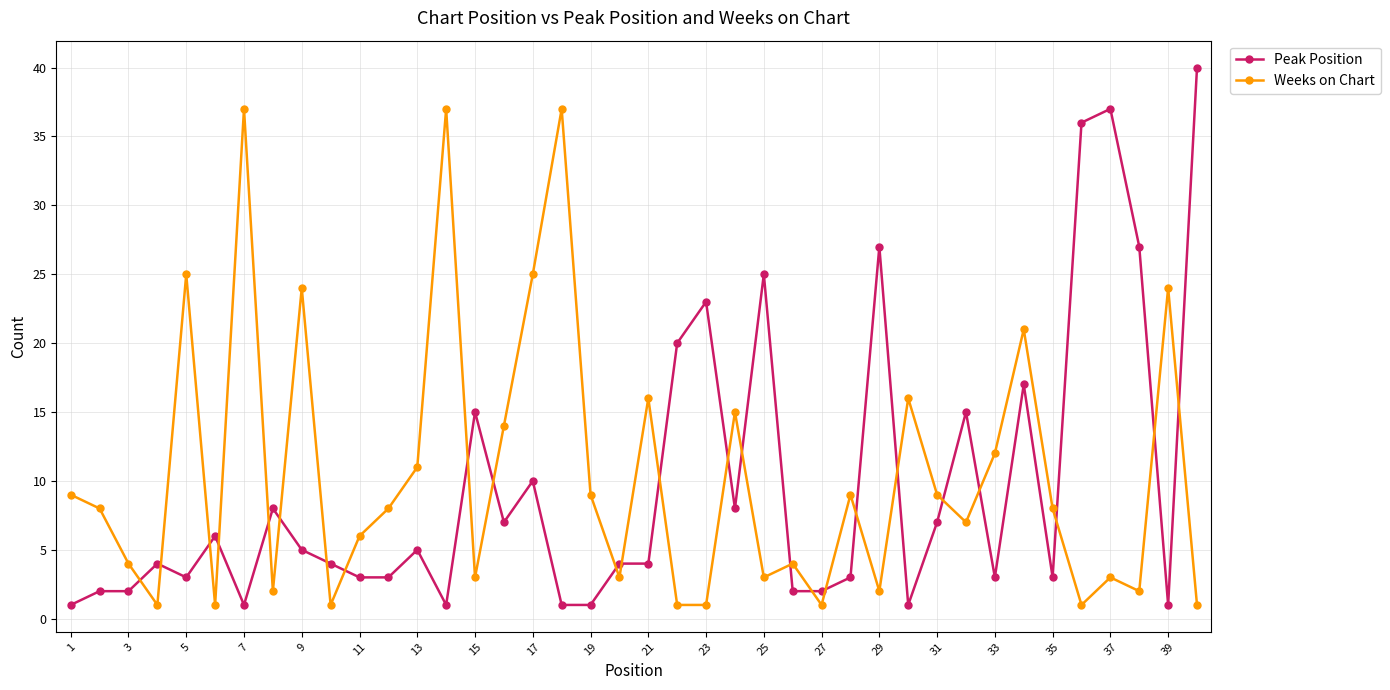

True or false: Peak Position has more than 2 points higher than both neighbors.

True